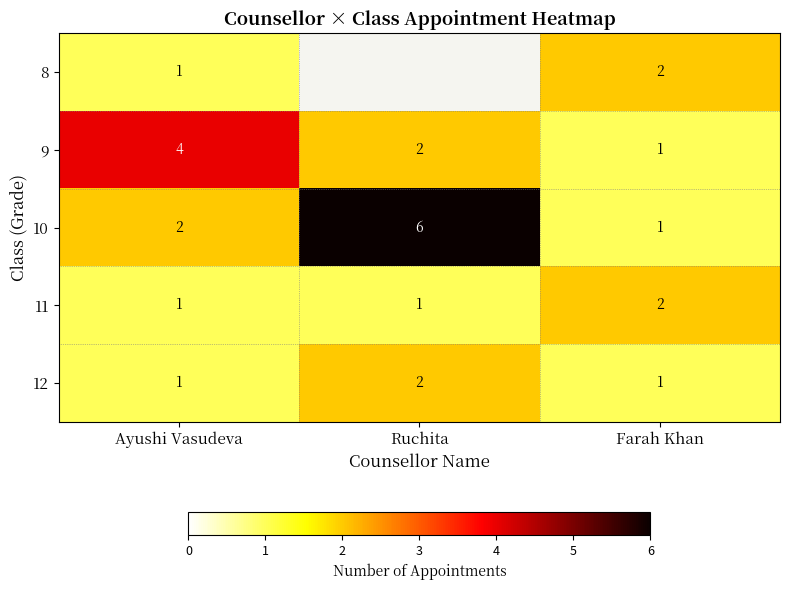

What is the difference between the maximum and second lowest values in the 11 series?

1